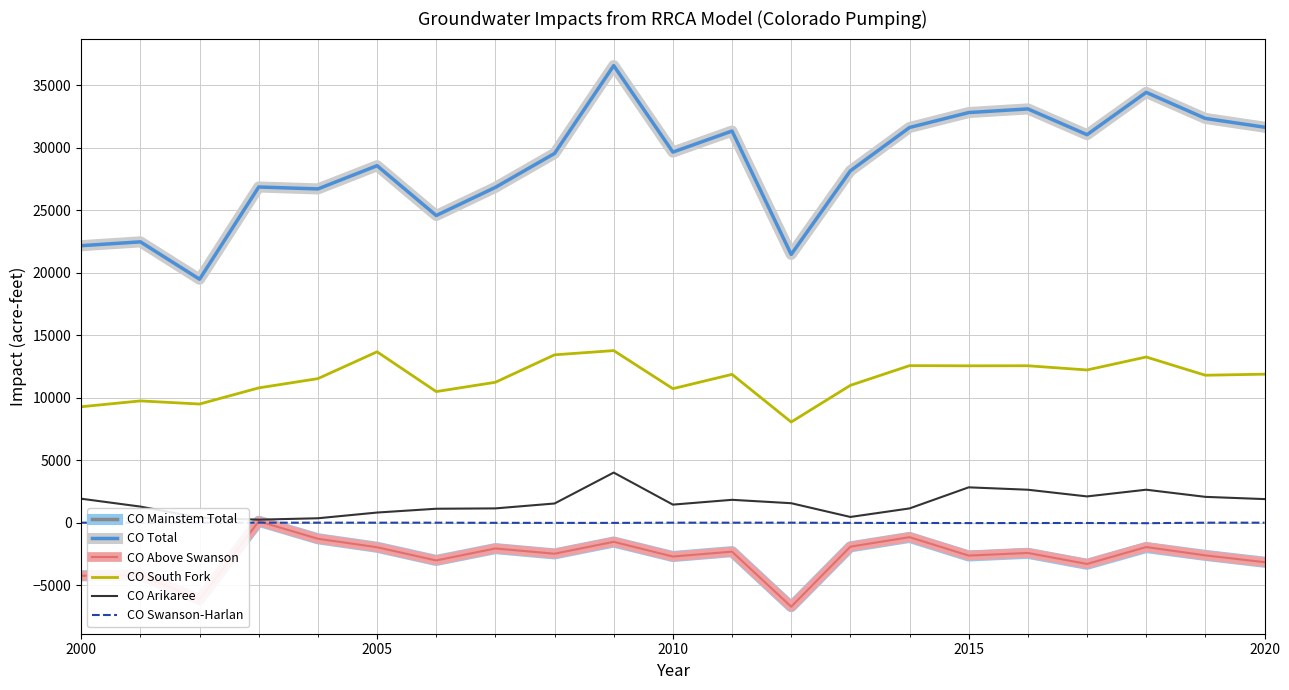

Which series has the widest spread of values?

CO Total